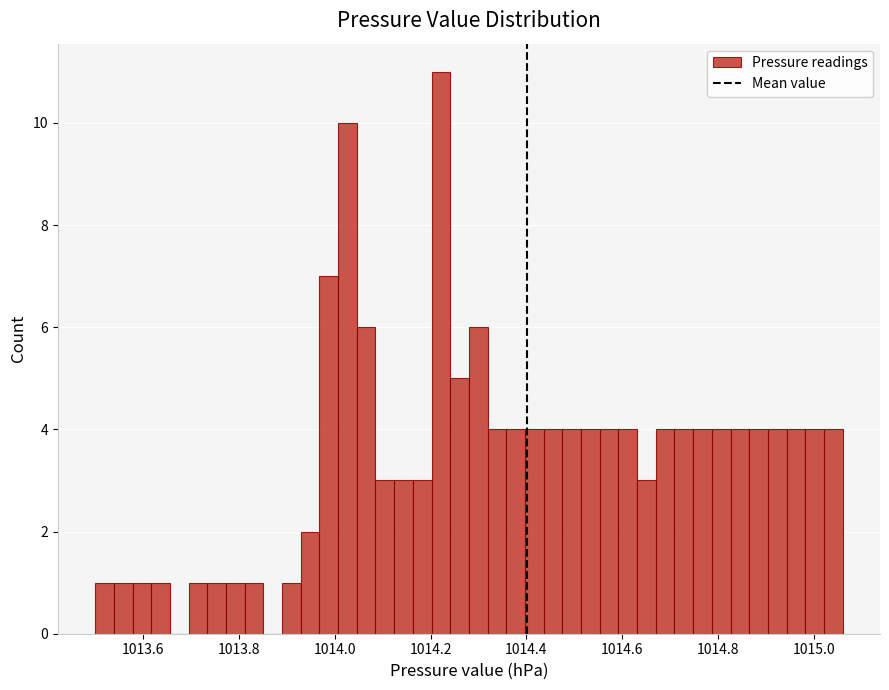

Around what value on the x-axis is the tallest bar? Give the approximate position of its centre, as read against the axis.

1014.22